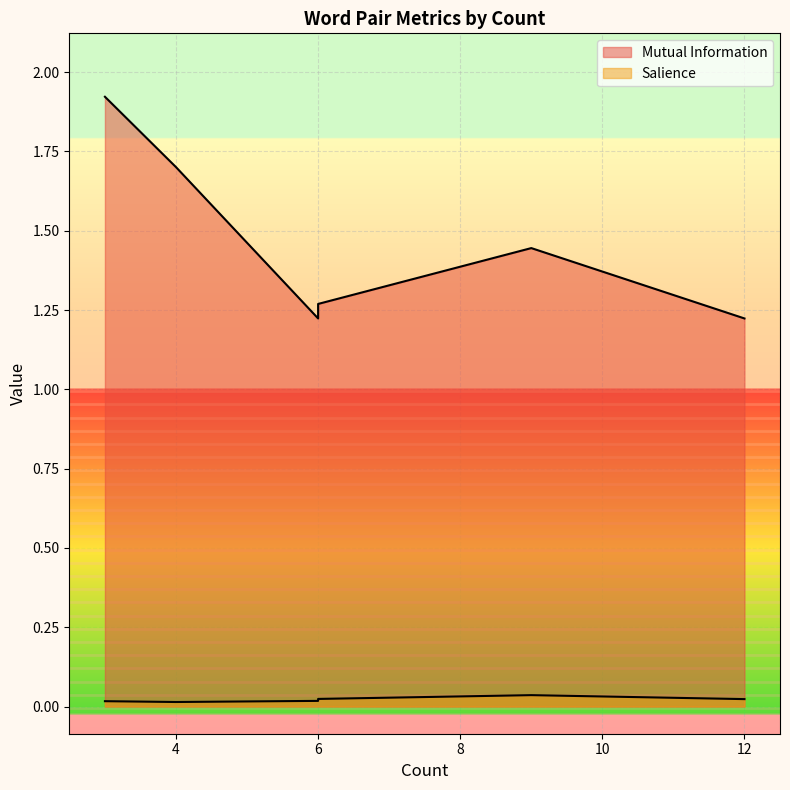

At which category is the sum across all series the highest?

3